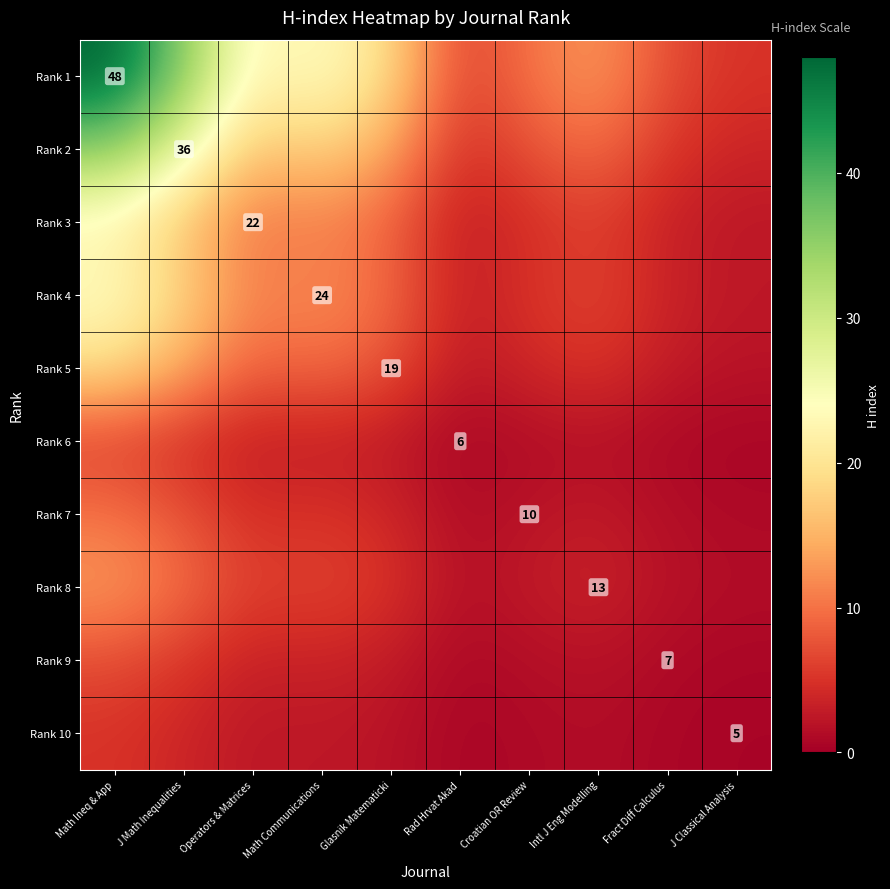

What is the sum of all Rank 10 values?

19.8